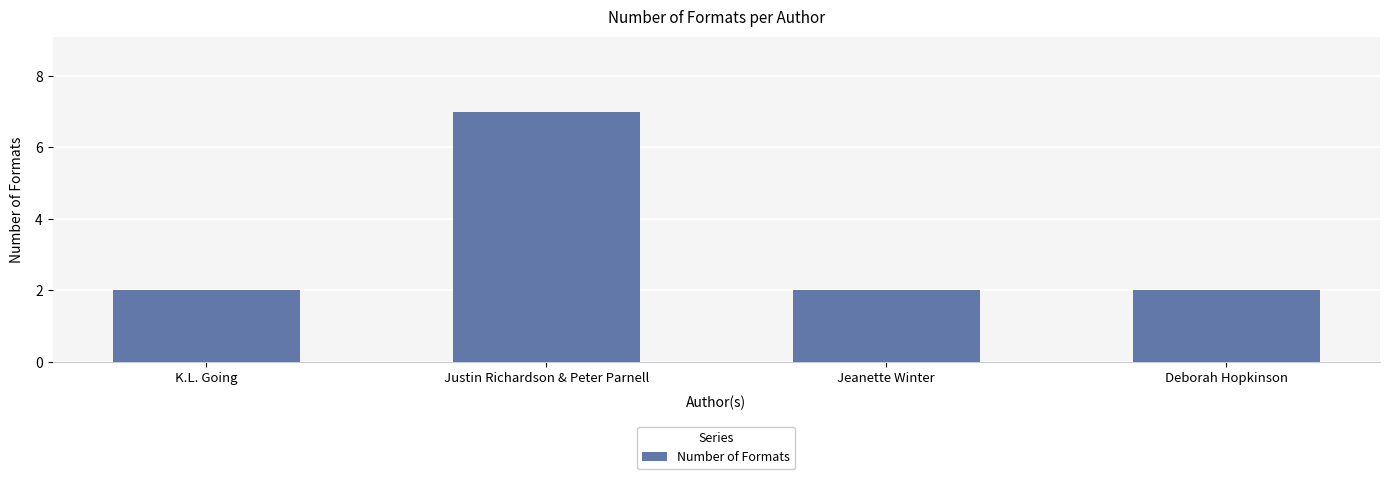

Which category has the highest value across all series?

Justin Richardson & Peter Parnell